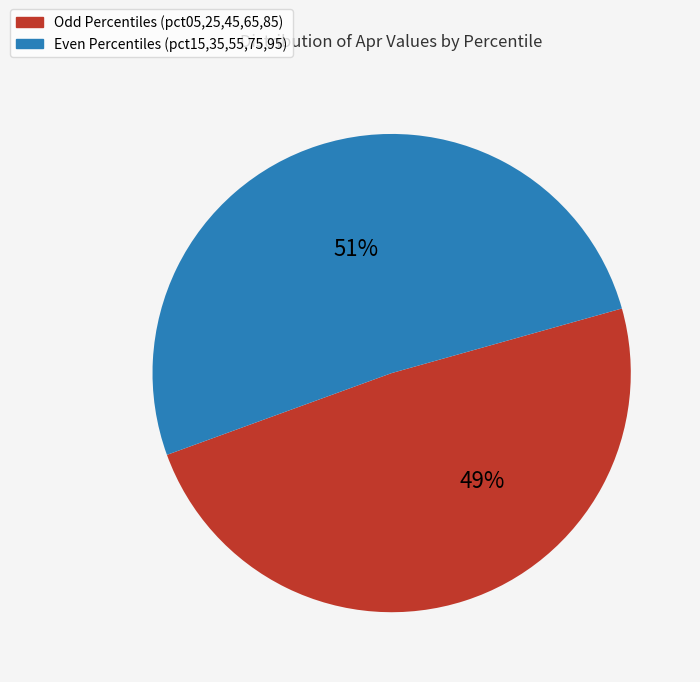

True or false: Even Percentiles (pct15,35,55,75,95) accounts for 51% of the total.

True